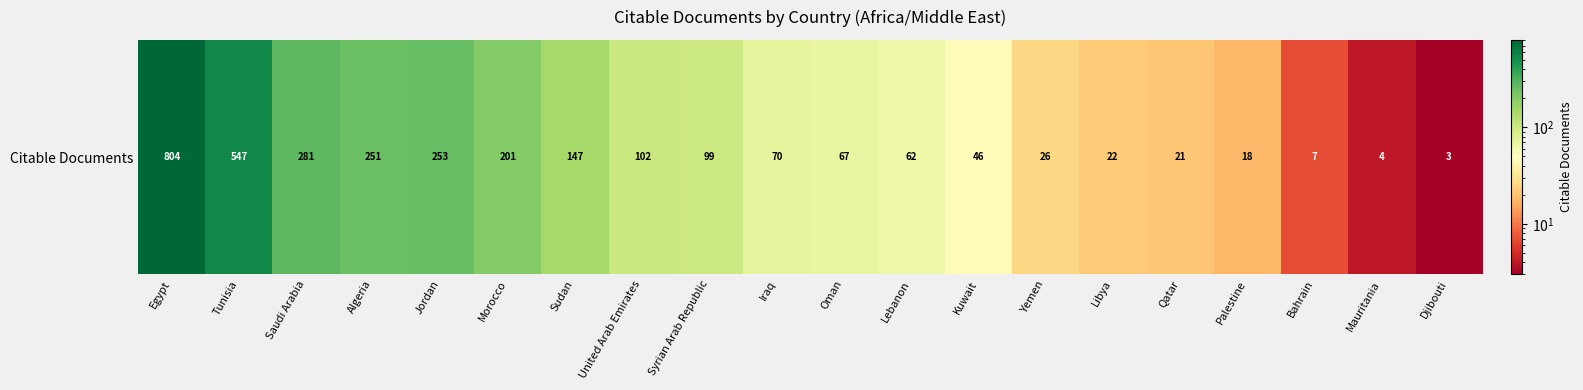

List the labels in order of value, largest first.

Egypt, Tunisia, Saudi Arabia, Jordan, Algeria, Morocco, Sudan, United Arab Emirates, Syrian Arab Republic, Iraq, Oman, Lebanon, Kuwait, Yemen, Libya, Qatar, Palestine, Bahrain, Mauritania, Djibouti